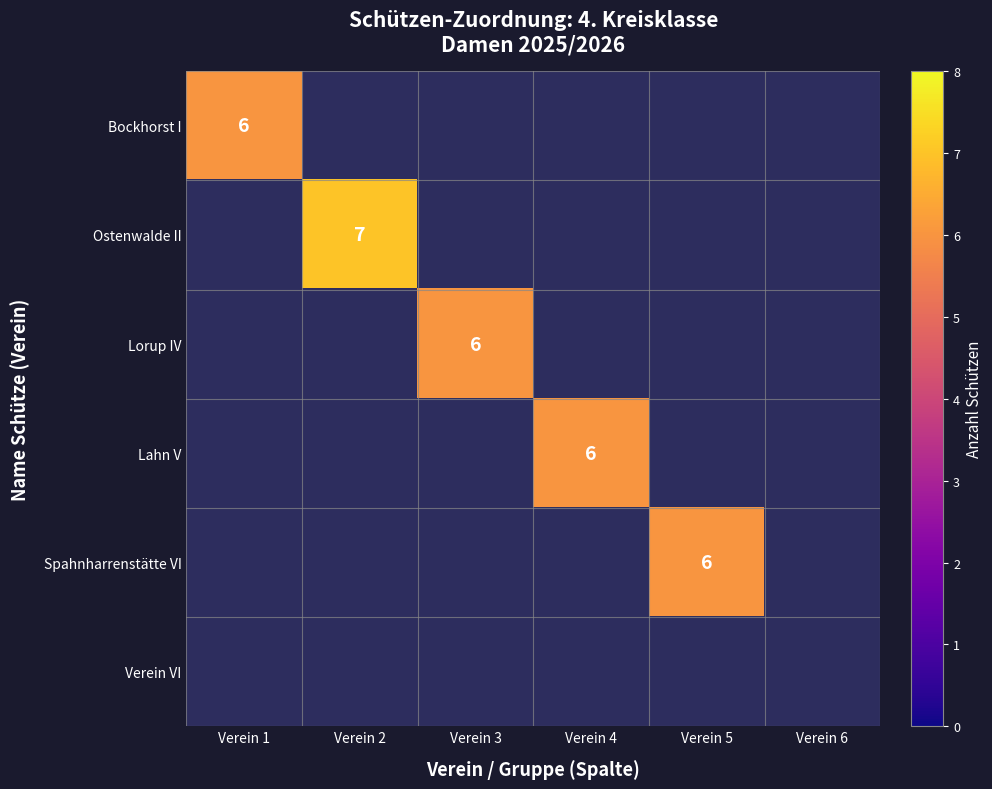

Is it true that Ostenwalde II equals 7 at Verein 2?

True